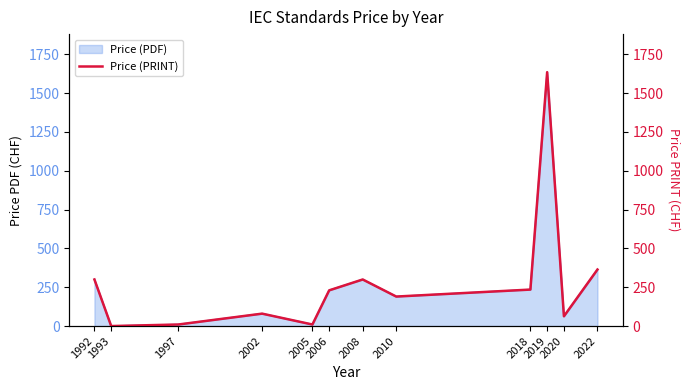

Is it true that the value at 2018 is 61?

False